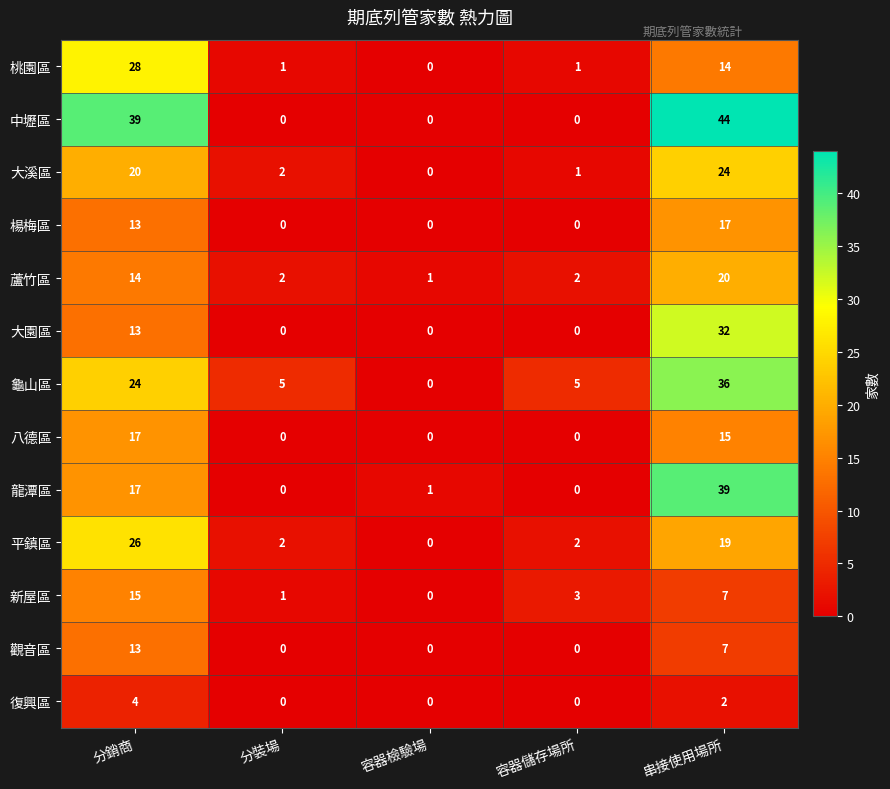

The 龜山區 series shows 42 at 分銷商. True or false?

False